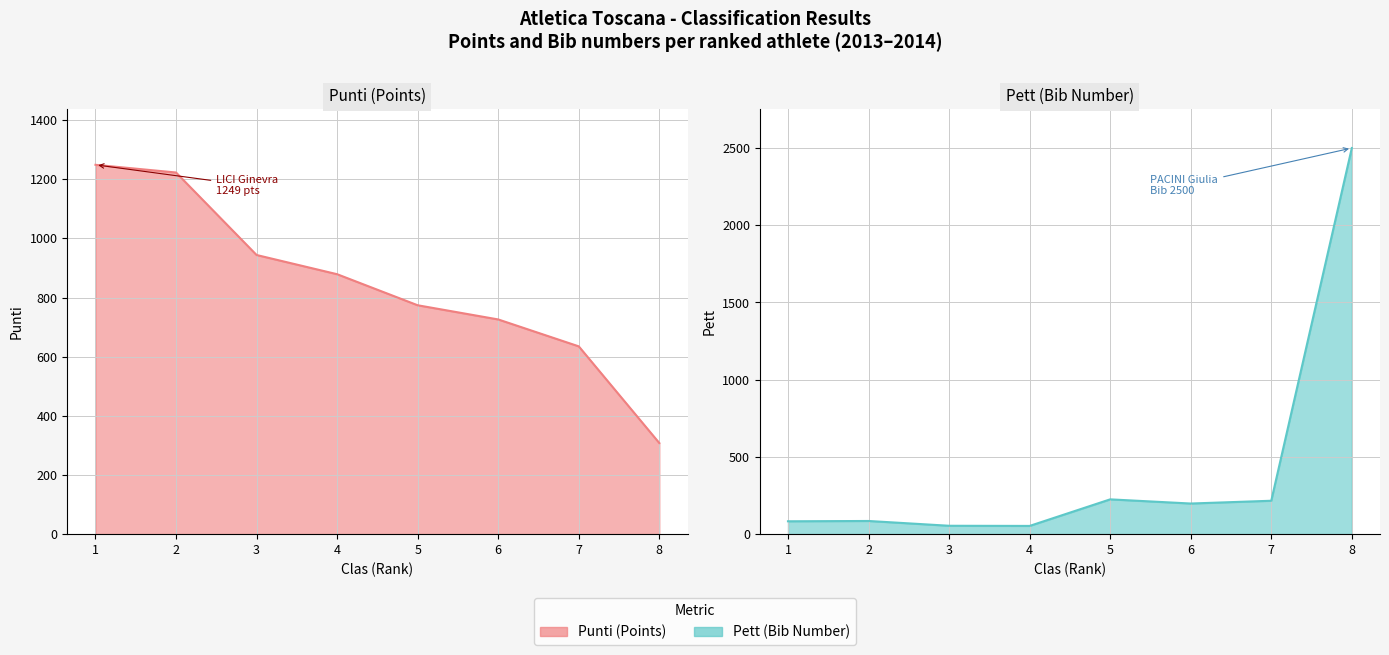

How many intersections are there between Punti and Pett?

1